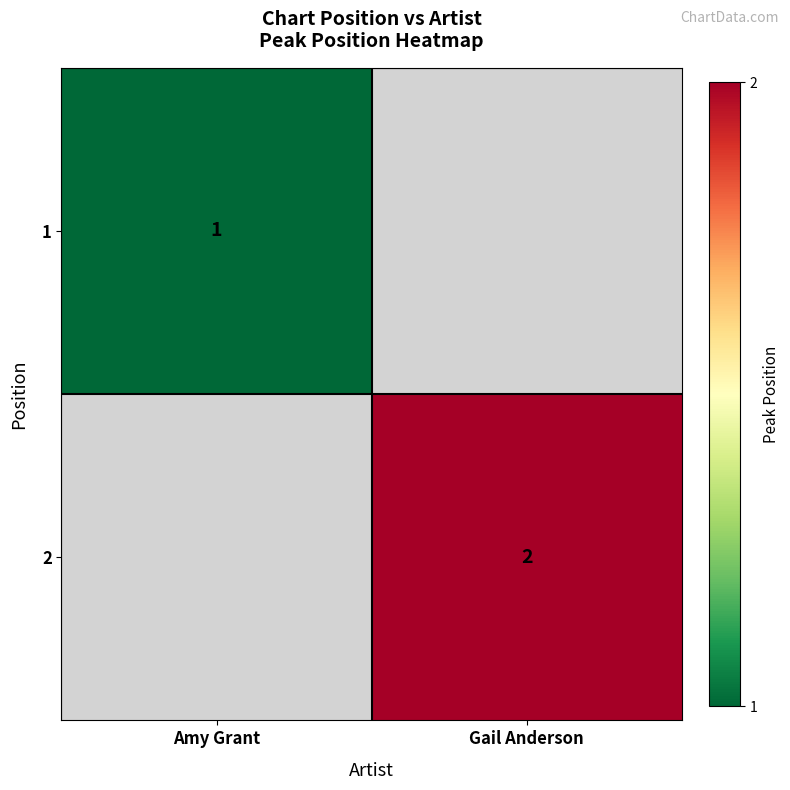

The 1 series shows 0.6 at Amy Grant. True or false?

False